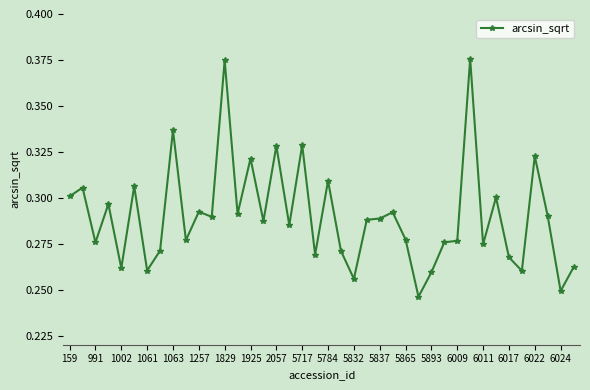

True or false: there are more than 0 points higher than both neighbors.

True